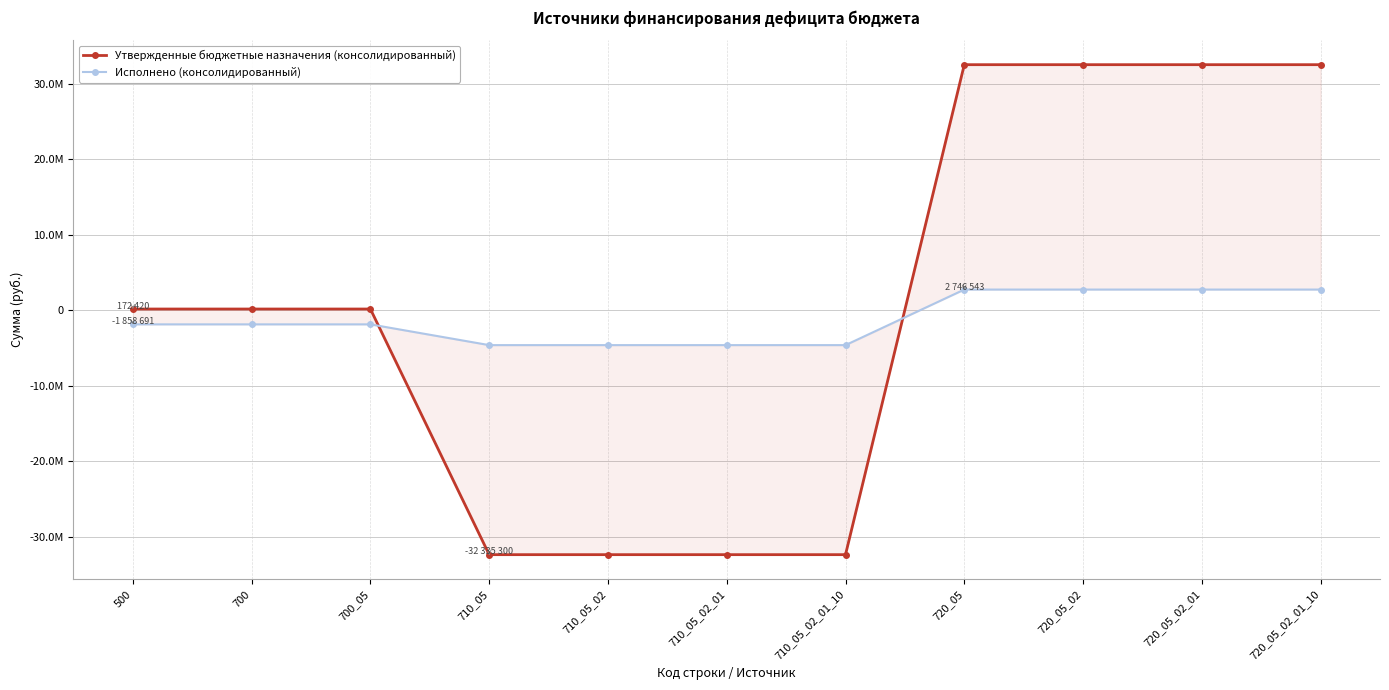

Rank the categories by Исполнено (консолидированный) value from highest to lowest.

720_05, 720_05_02, 720_05_02_01, 720_05_02_01_10, 500, 700, 700_05, 710_05, 710_05_02, 710_05_02_01, 710_05_02_01_10